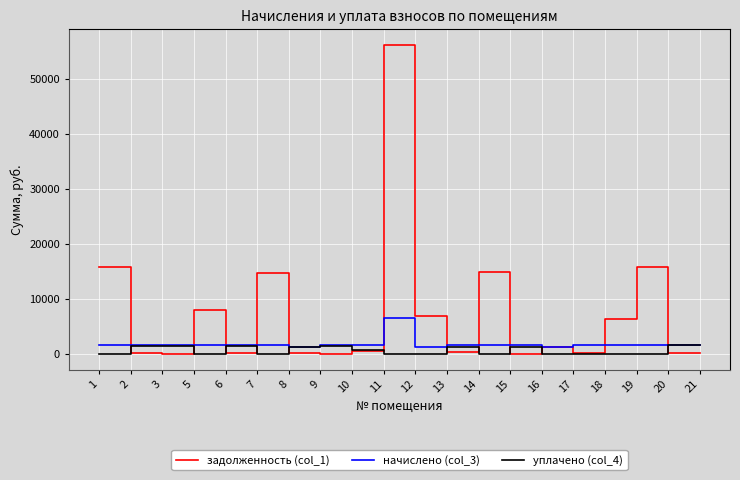

Which series ends up on top after the final intersection of уплачено (col_4) and задолженность (col_1)?

уплачено (col_4)